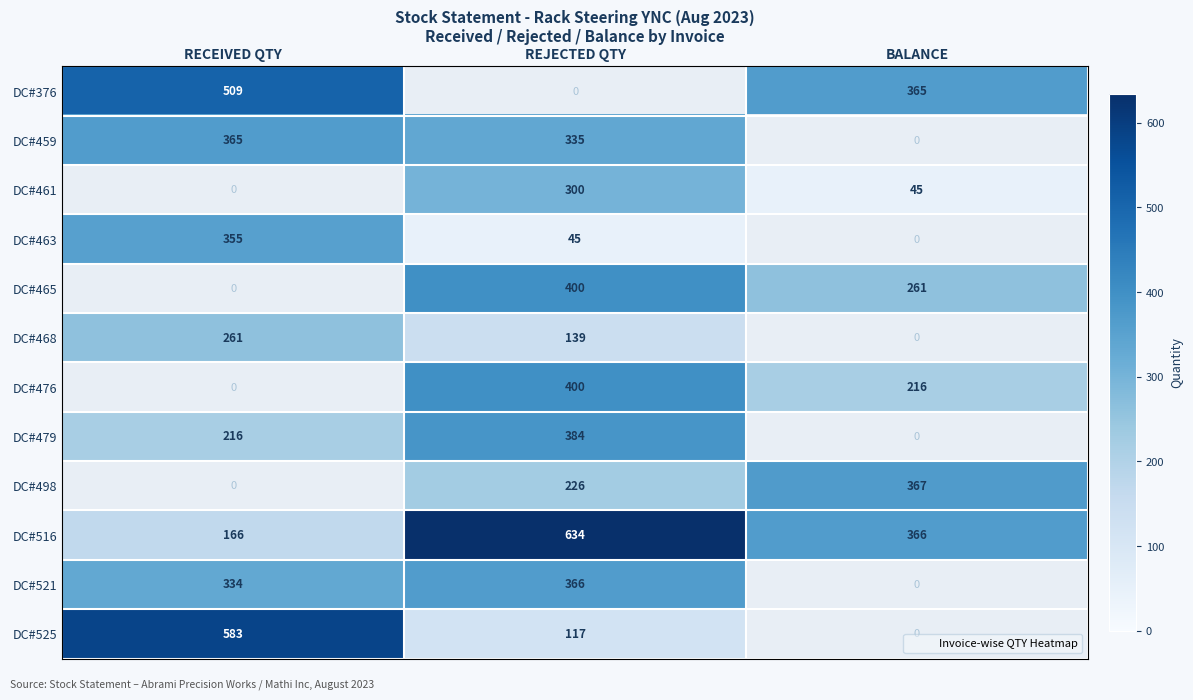

Is the value of DC#479 at RECEIVED QTY greater than the value of DC#468 at RECEIVED QTY?

No